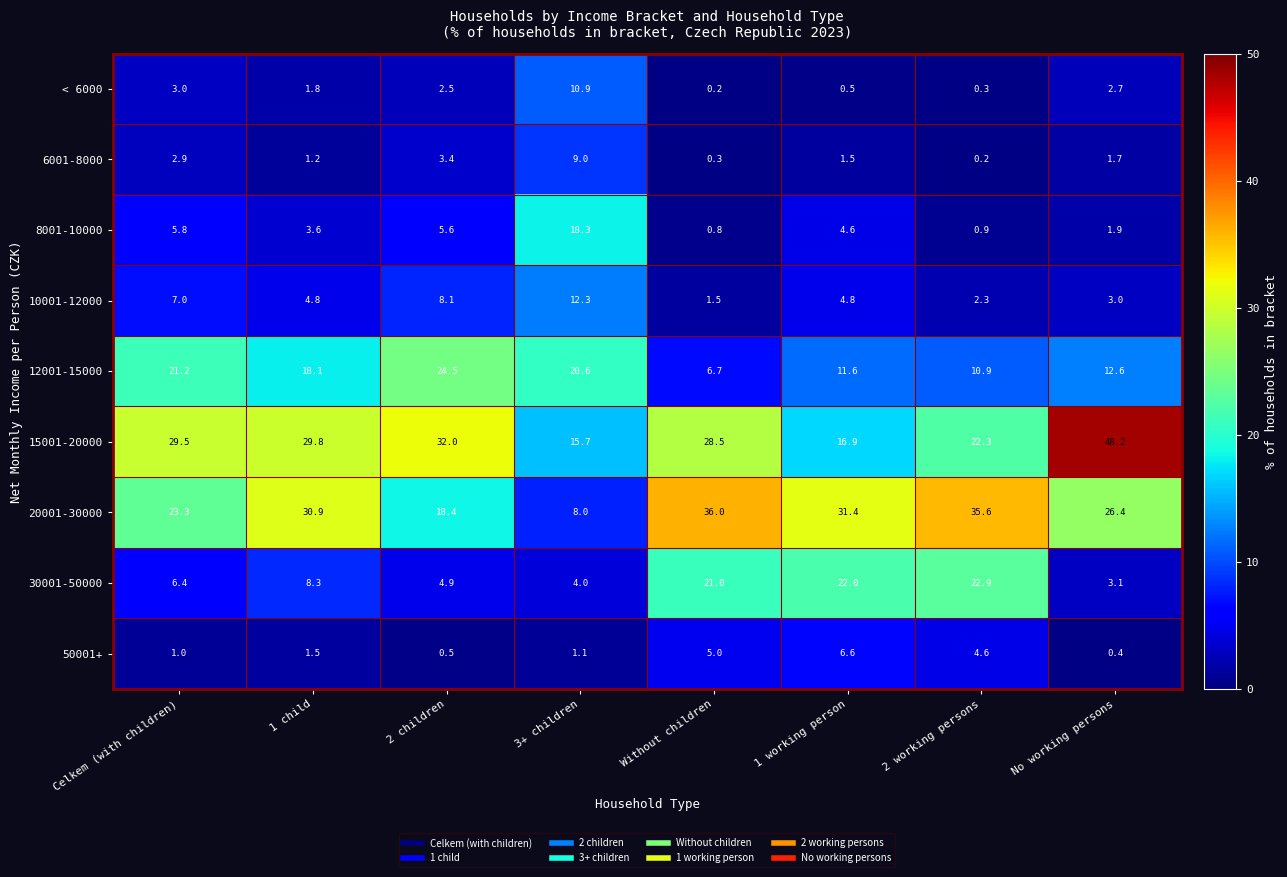

How many series are shown in this chart?

9